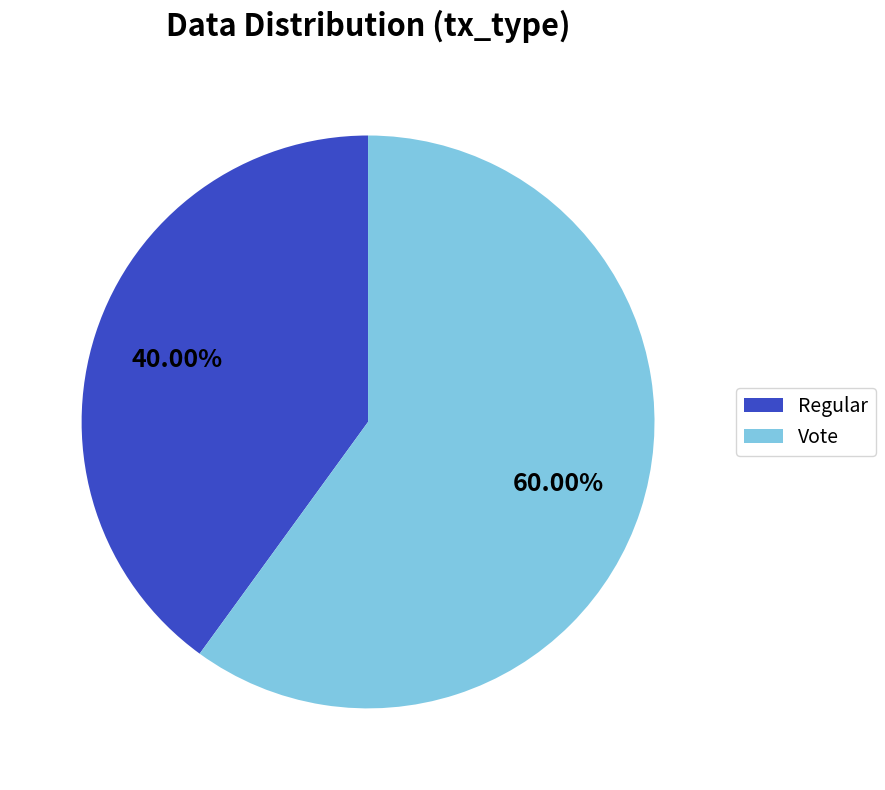

To the nearest percent, what is the difference between the largest and smallest slice percentages?

20%